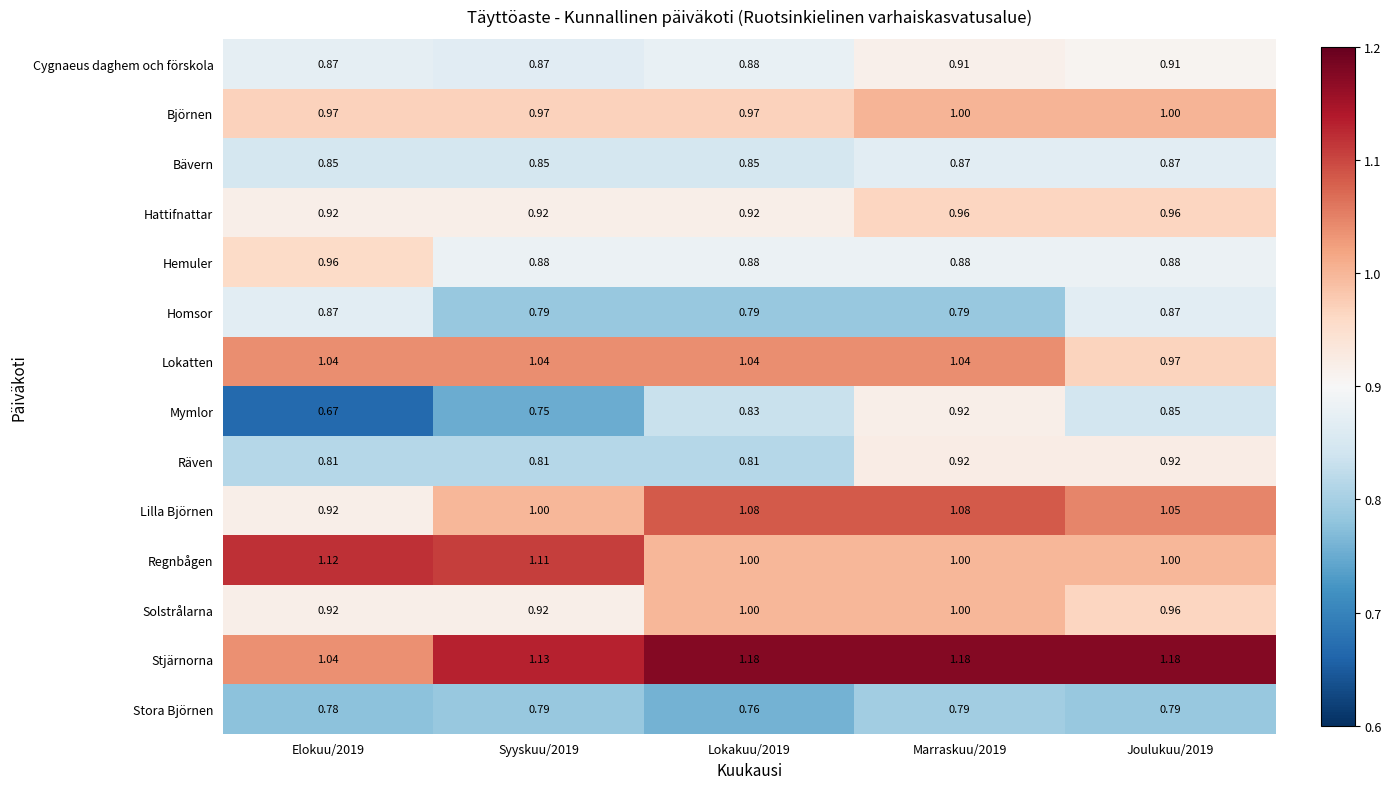

Which series has the largest range (max minus min)?

Mymlor